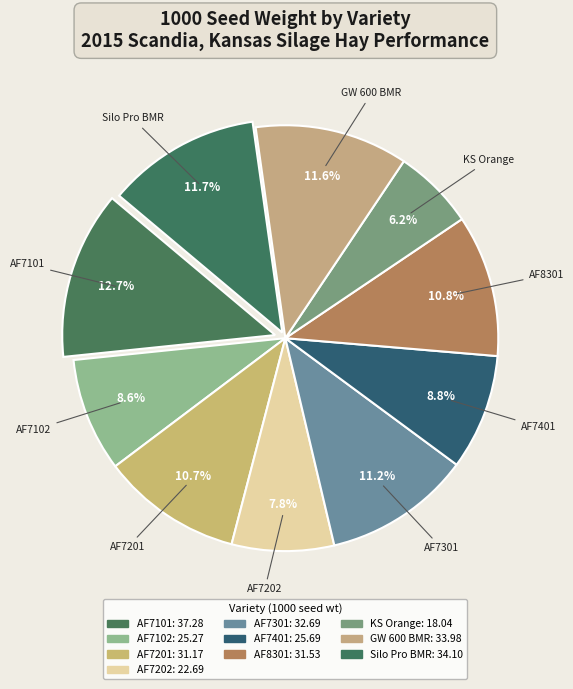

What percentage is NOT represented by GW 600 BMR?

88.4%